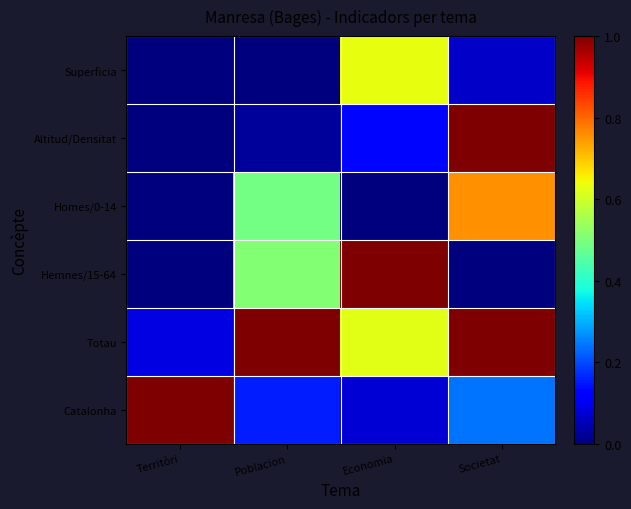

Which has a higher value, Societat or Poblacion?

Societat